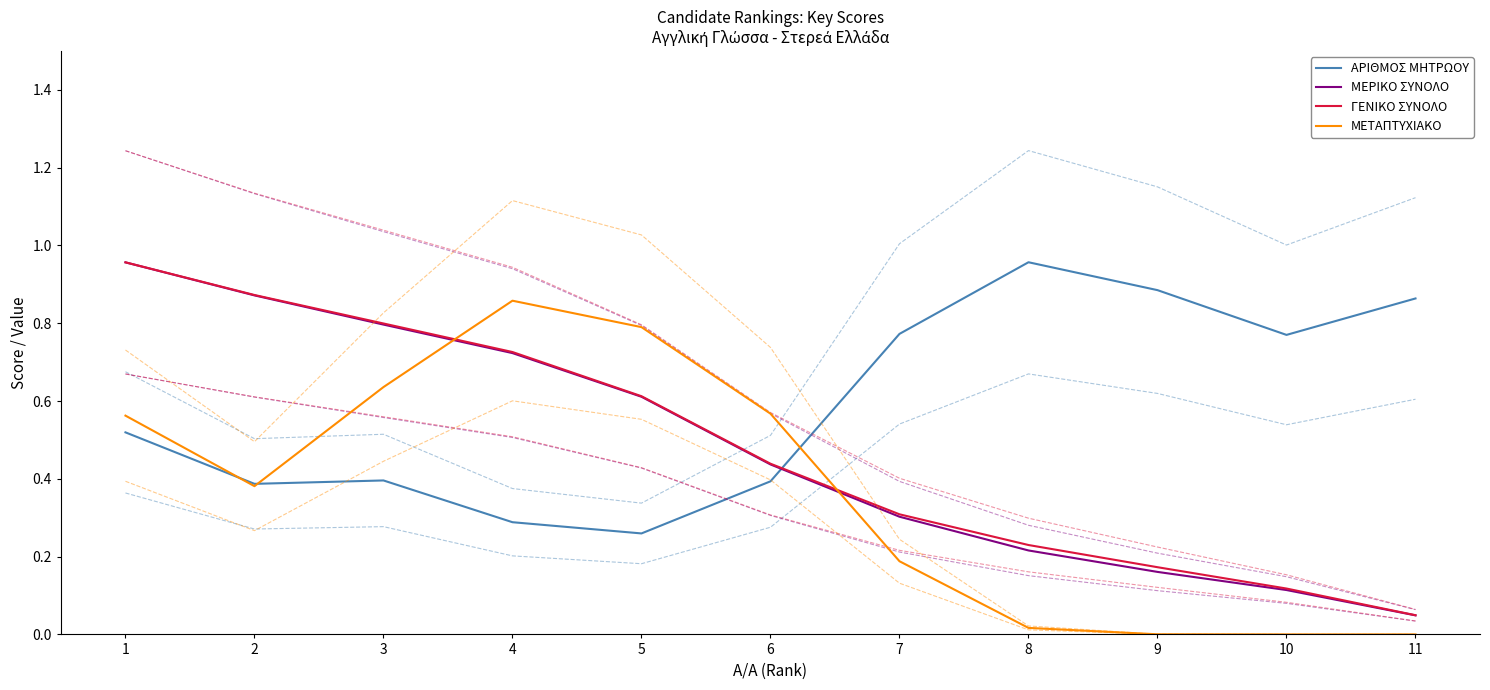

How many times do ΓΕΝΙΚΟ ΣΥΝΟΛΟ and ΑΡΙΘΜΟΣ ΜΗΤΡΩΟΥ cross each other?

1